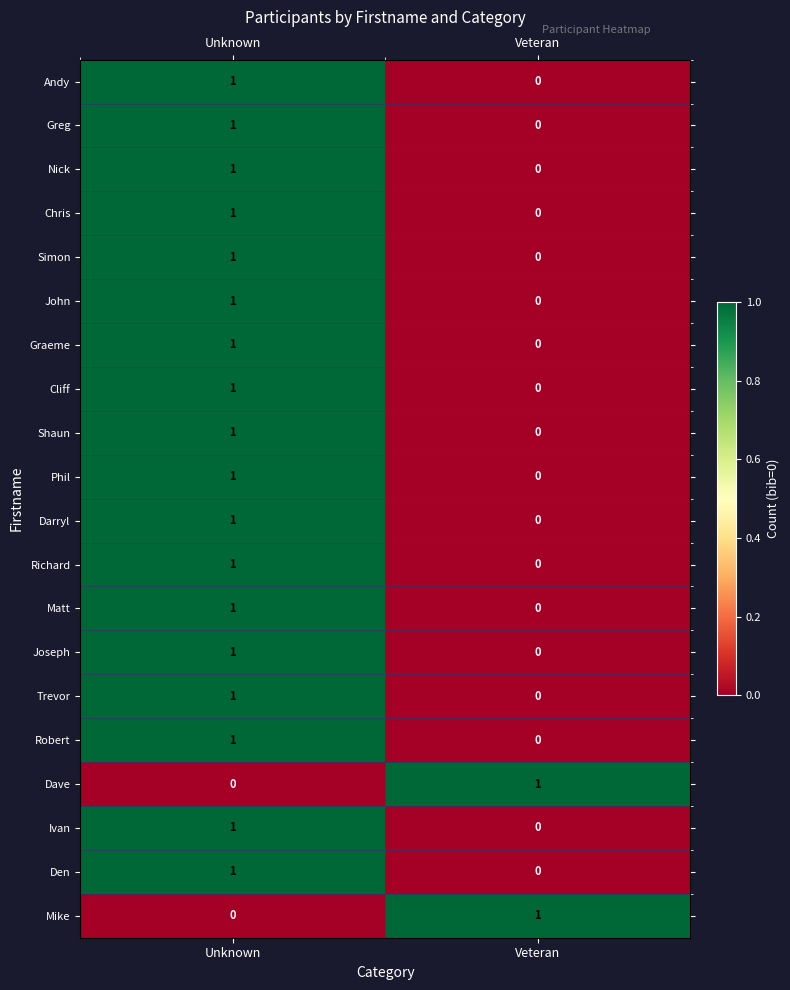

True or false: Matt has a value of -1 at Veteran.

False